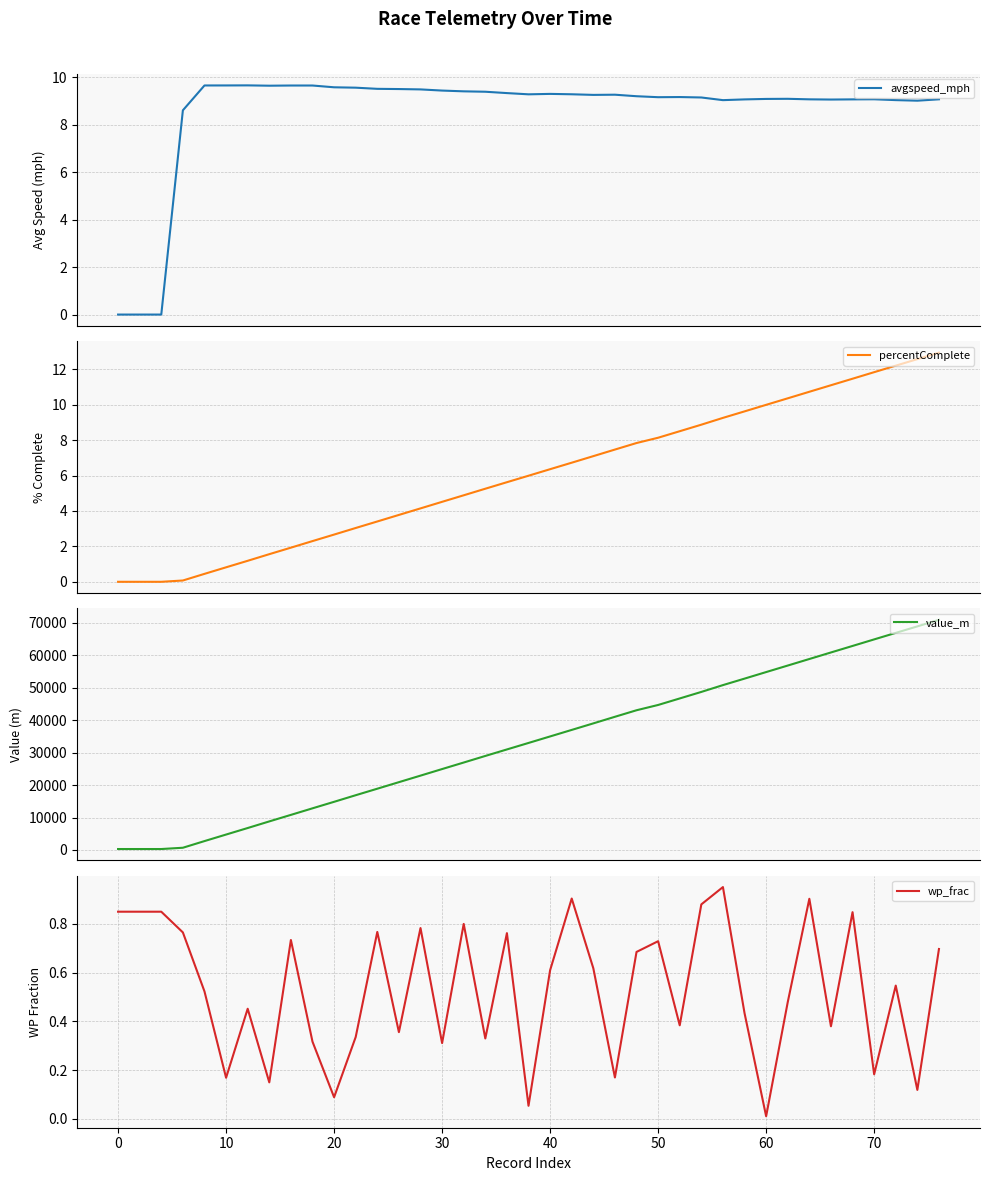

Reading right to left, what are all the values shown in this chart?

avgspeed_mph: 9.1	9.0	9.0	9.1	9.1	9.1	9.1	9.1	9.1	9.1	9.0	9.1	9.2	9.2	9.2	9.3	9.3	9.3	9.3	9.3	9.3	9.4	9.4	9.4	9.5	9.5	9.5	9.6	9.6	9.6	9.6	9.6	9.7	9.7	9.7	8.6	0.0	0.0	0.0
percentComplete: 12.9	12.6	12.2	11.8	11.5	11.1	10.7	10.4	10.0	9.6	9.3	8.9	8.5	8.1	7.8	7.5	7.1	6.7	6.4	6.0	5.6	5.3	4.9	4.5	4.1	3.8	3.4	3.0	2.7	2.3	1.9	1.6	1.2	0.8	0.4	0.1	0.0	0.0	0.0
value_m: 70968.9	68953.5	66946.1	64937.2	62919.2	60910.2	58892.7	56874.2	54863.4	52843.4	50841.2	48741.6	46727.8	44719.1	43087.6	41073.7	39039.3	37025.6	35015.3	33005.0	31003.5	28996.8	26969.2	24955.0	22928.0	20913.6	18894.7	16887.3	14854.7	12845.6	10822.2	8811.0	6770.9	4759.1	2741.8	689.8	293.7	293.7	293.7
wp_frac: 0.7	0.1	0.5	0.2	0.8	0.4	0.9	0.5	0.0	0.4	1.0	0.9	0.4	0.7	0.7	0.2	0.6	0.9	0.6	0.1	0.8	0.3	0.8	0.3	0.8	0.4	0.8	0.3	0.1	0.3	0.7	0.1	0.5	0.2	0.5	0.8	0.8	0.8	0.8